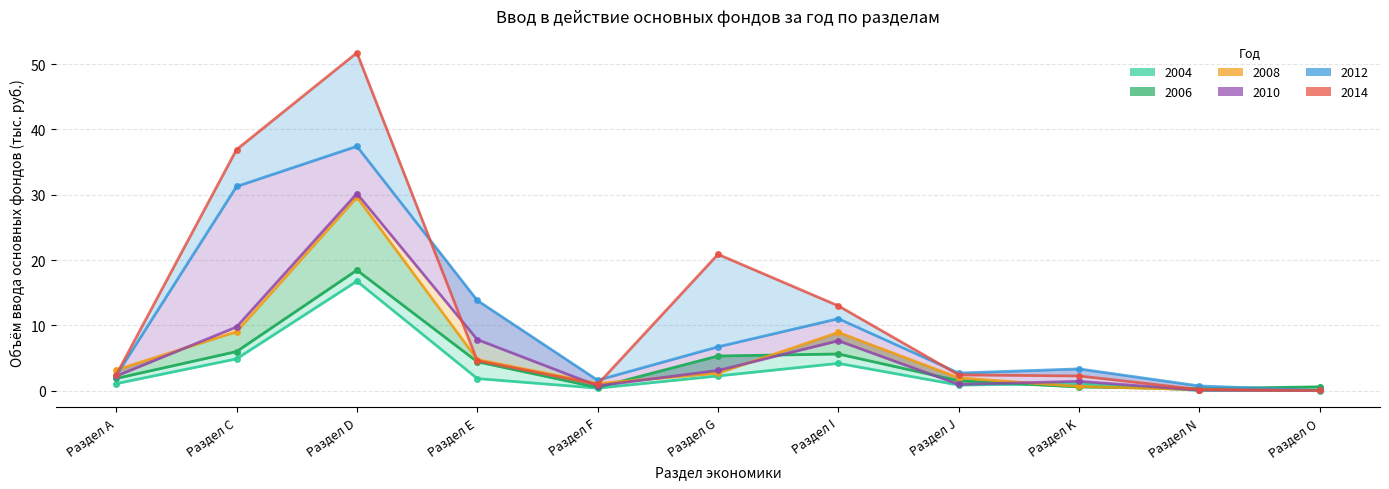

Where does the 2012 series first go above 3?

Раздел С